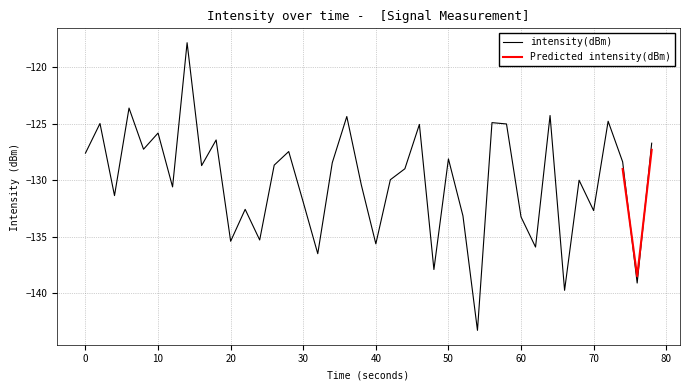

What is the minimum value shown in the chart?

-143.3